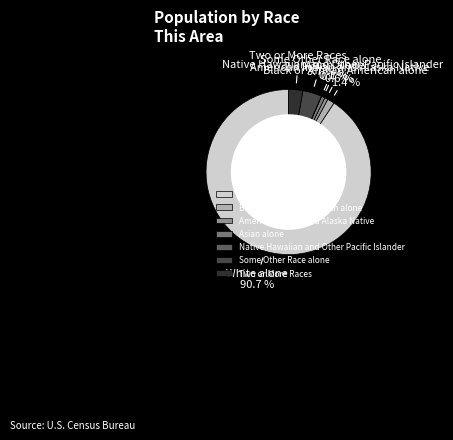

What percentage is NOT represented by Two or More Races?

97.2%